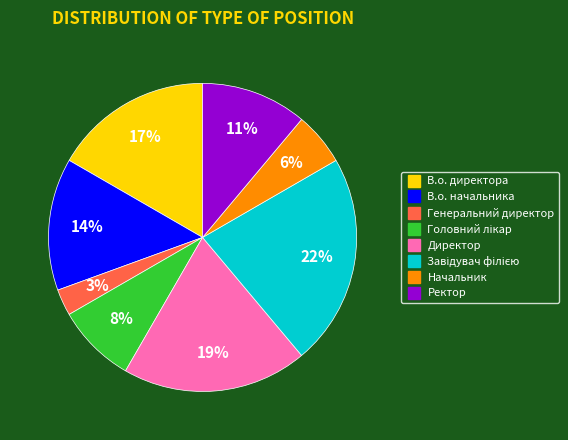

Which has a higher value, Директор or Ректор?

Директор